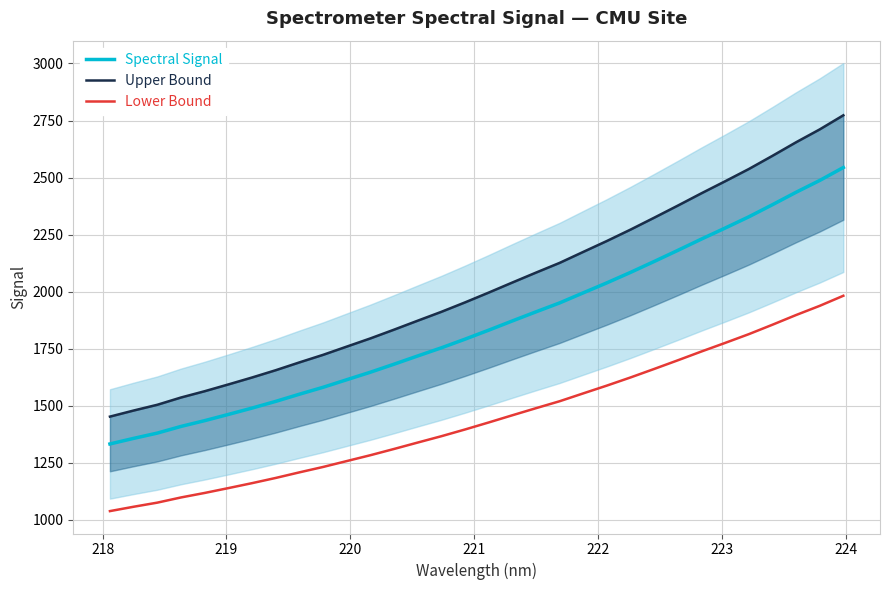

Which series has the largest range (max minus min)?

Upper Bound